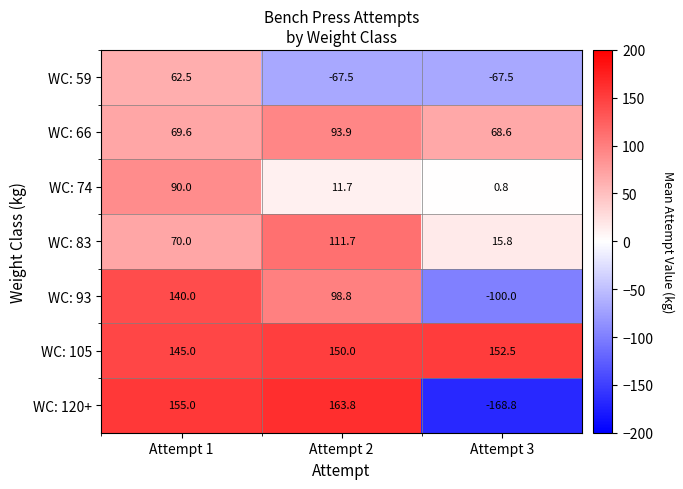

Which series has the widest spread of values?

WC: 120+